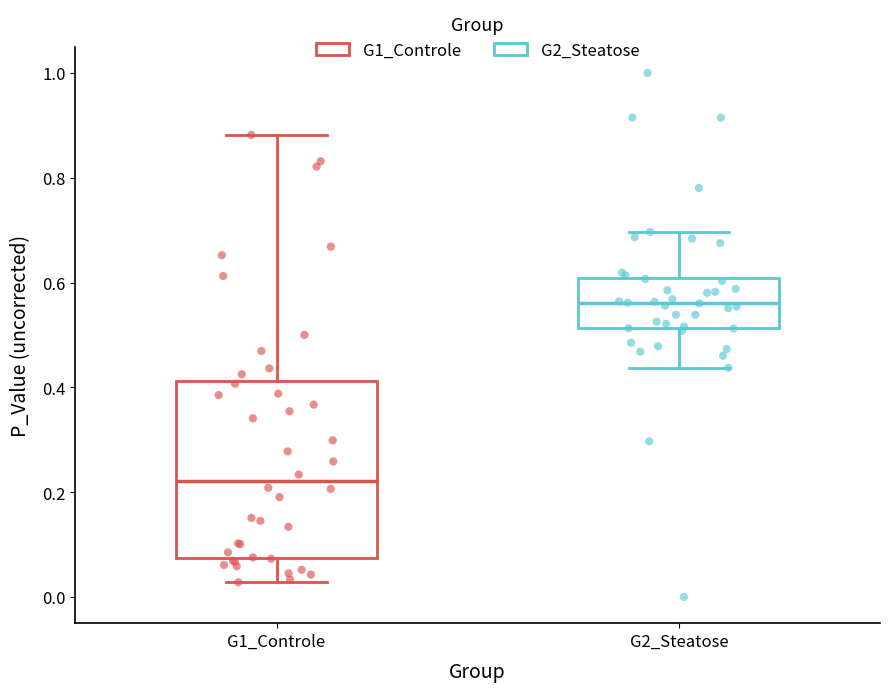

Where does the upper whisker of the box for G1_Controle end on the y-axis? The values are not printed on the chart, so give them approximately, as read against the axis.

0.88